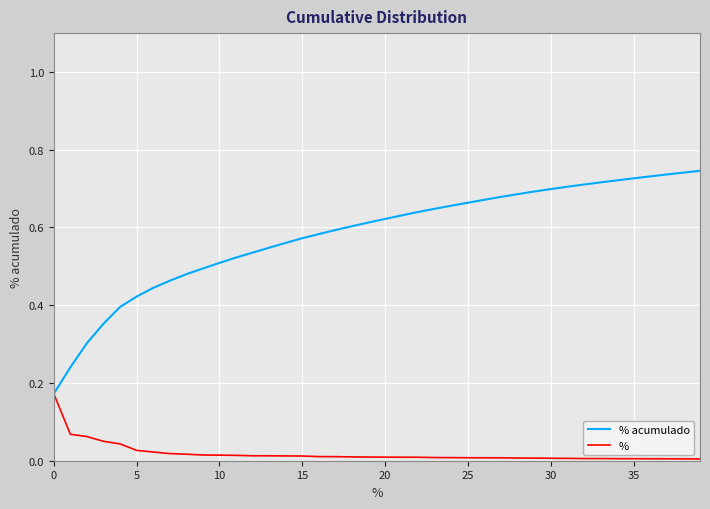

Which series has the widest spread of values?

% acumulado